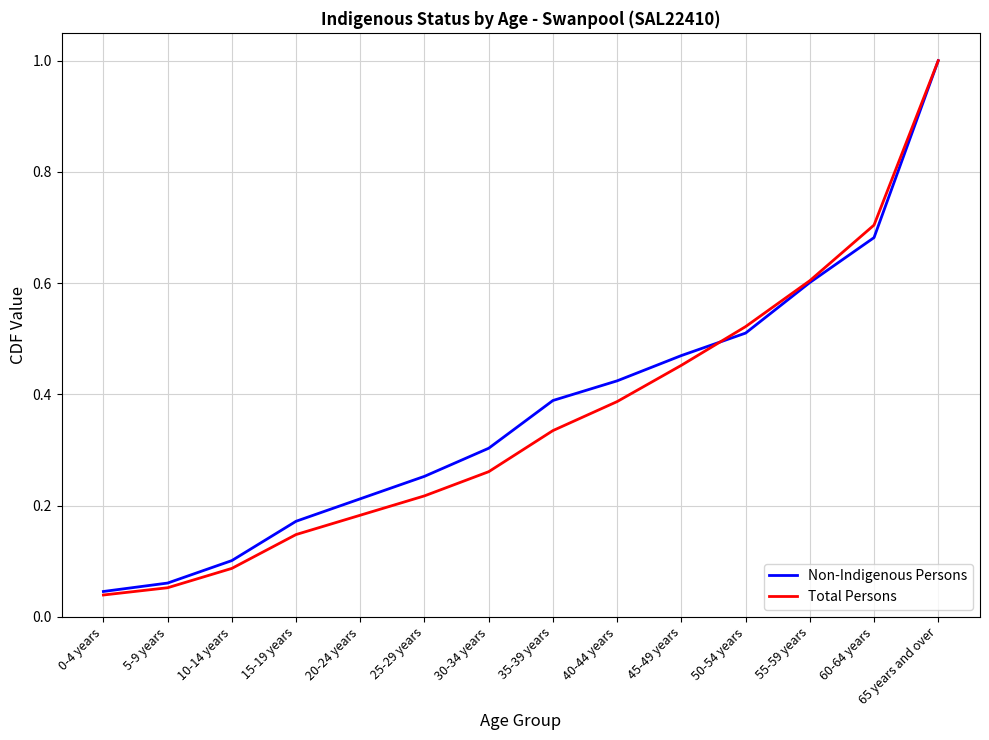

What position from the left is 25-29 years?

6